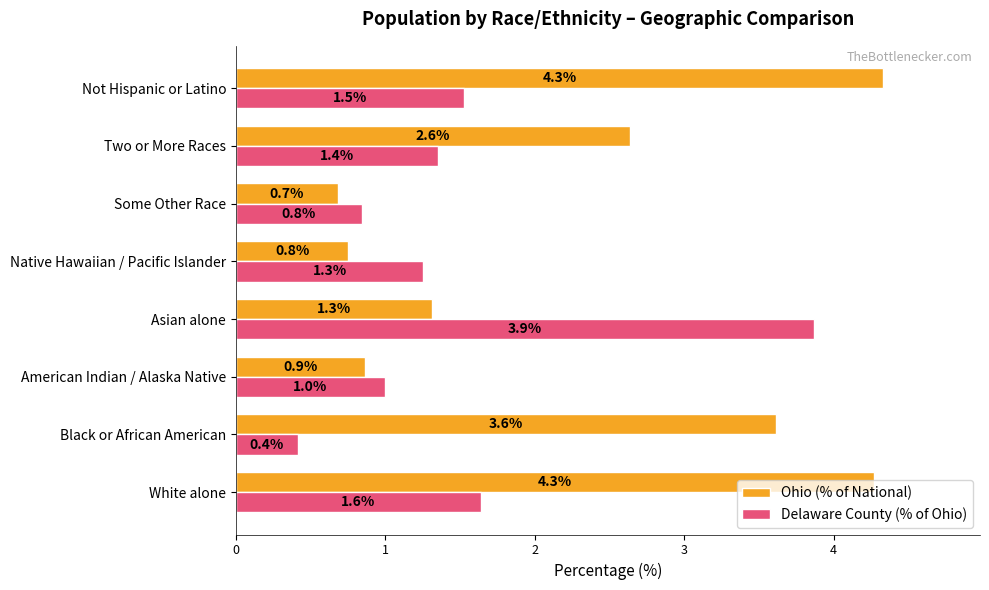

The Delaware County (% of Ohio) series shows 1.0 at American Indian / Alaska Native. True or false?

True